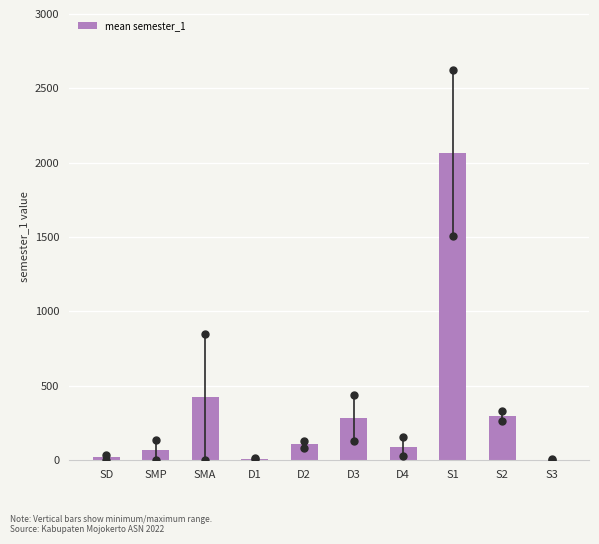

What is the sum of the values at D2 and SMP?

172.0